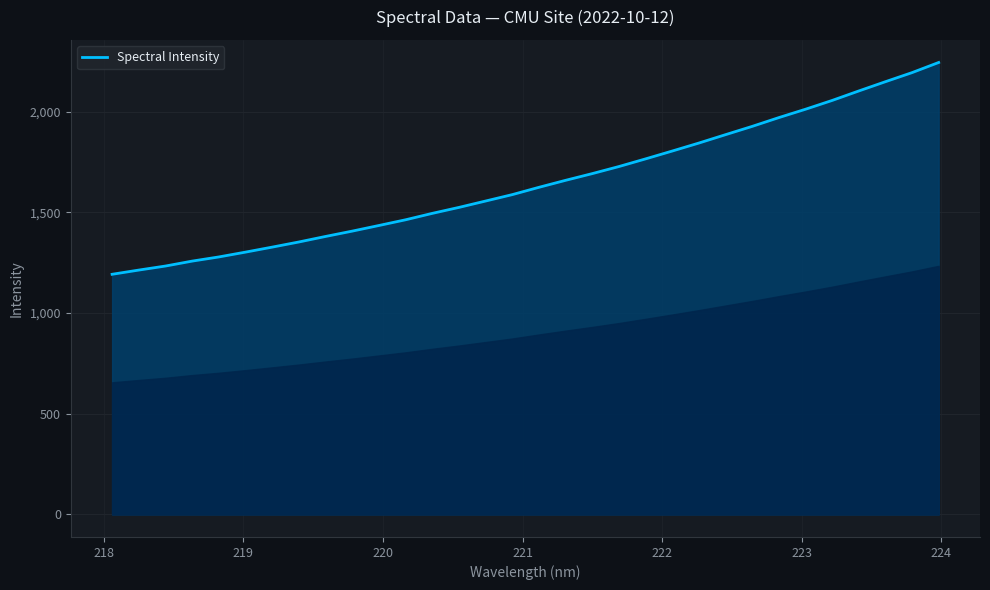

What is the maximum value shown in the chart?

2243.8